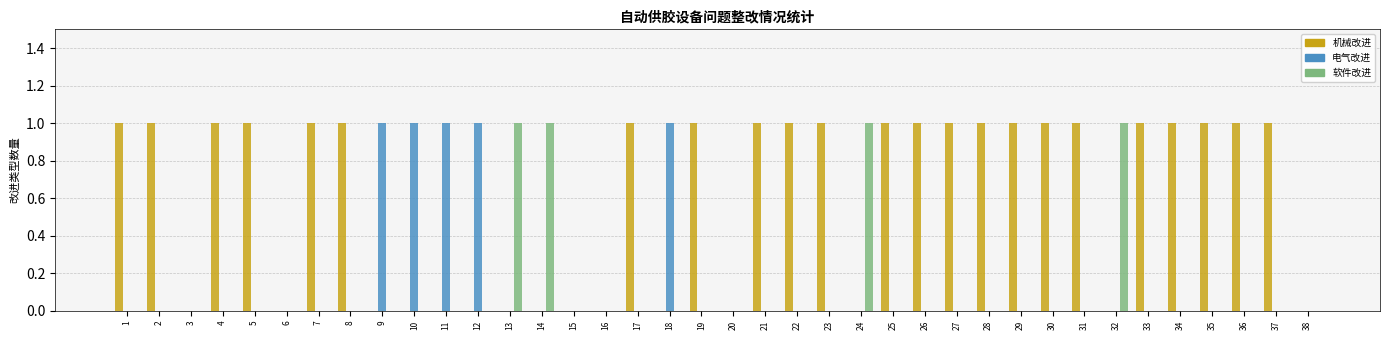

Is the value of 软件改进 at 5 greater than the value of 机械改进 at 4?

No